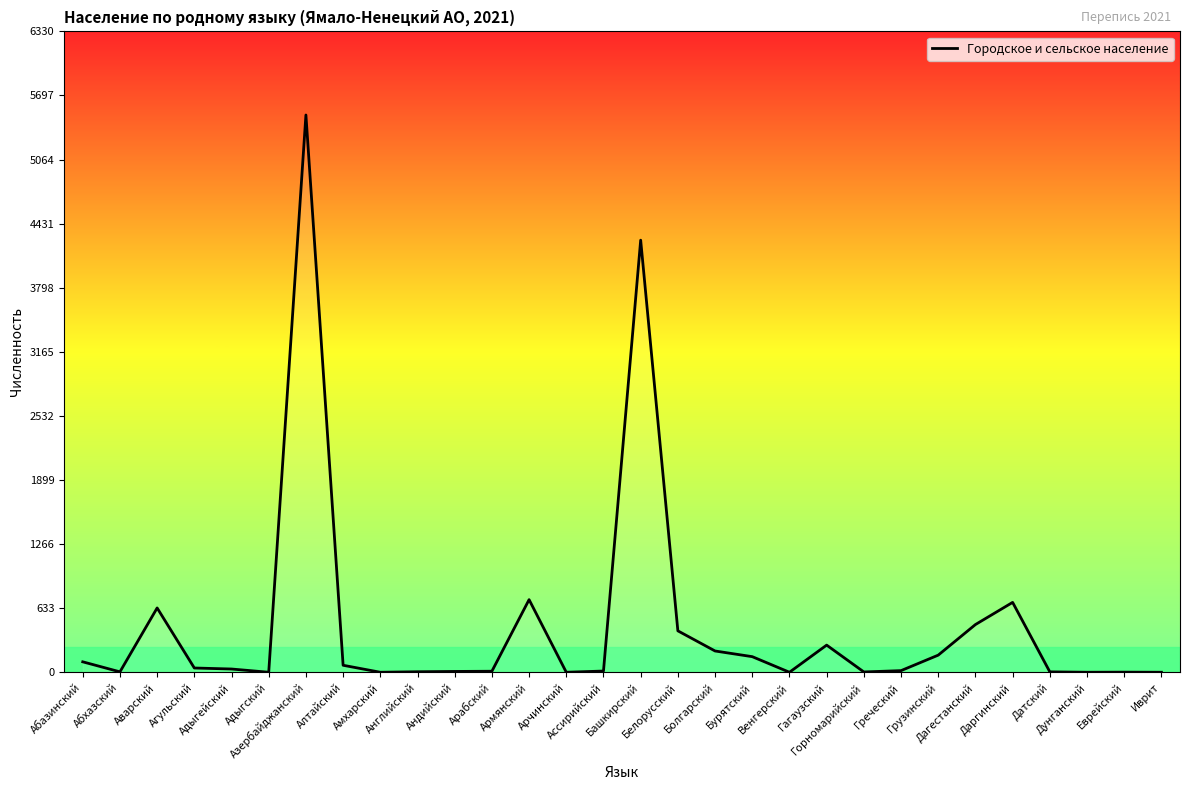

What is the greatest value displayed?

5504